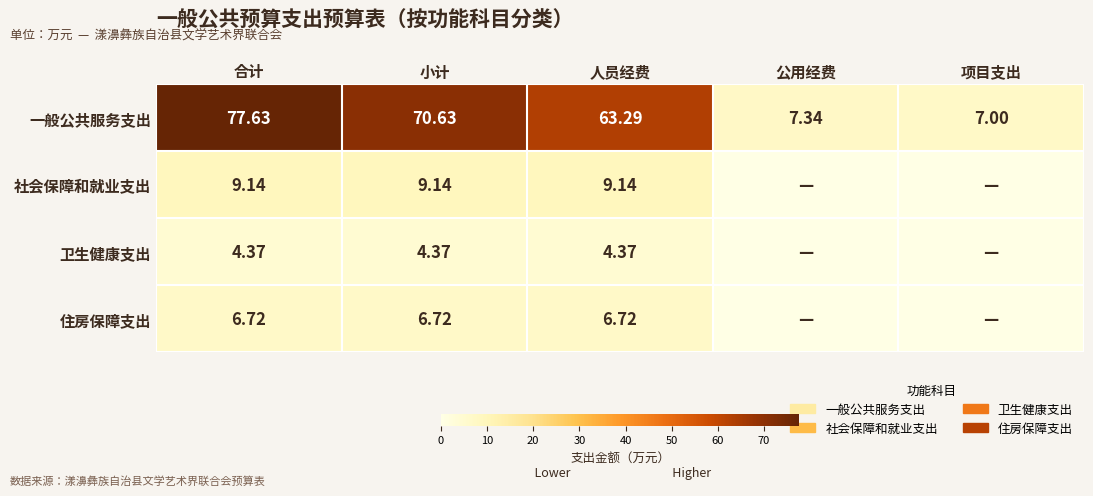

Where does the 一般公共服务支出 series first go above 63?

合计